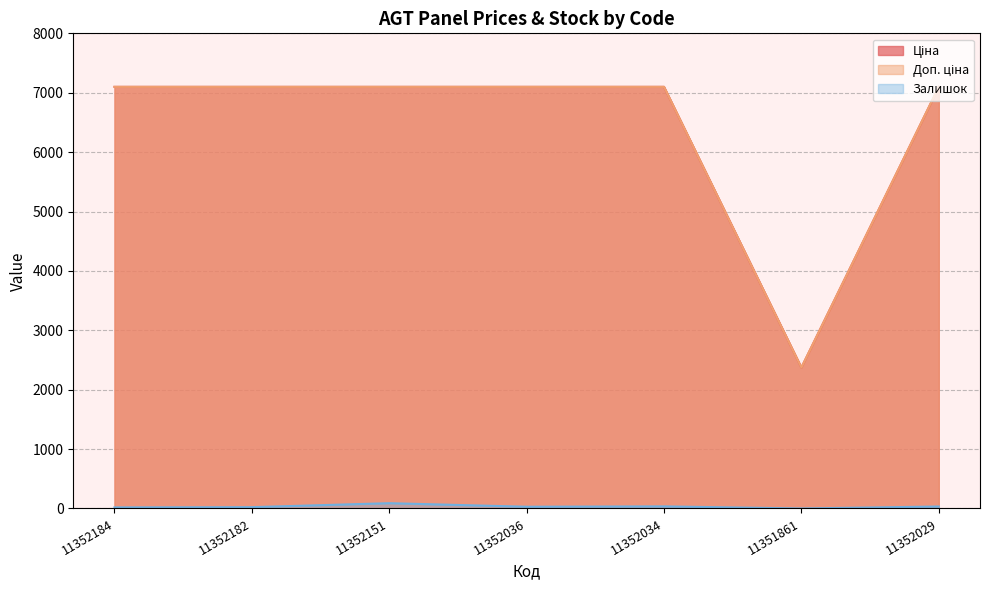

True or false: Доп. ціна and Залишок intersect in this chart.

False